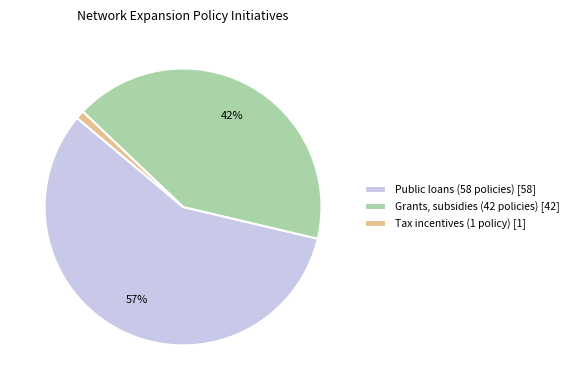

True or false: Grants, subsidies (42 policies) accounts for 32% of the total.

False